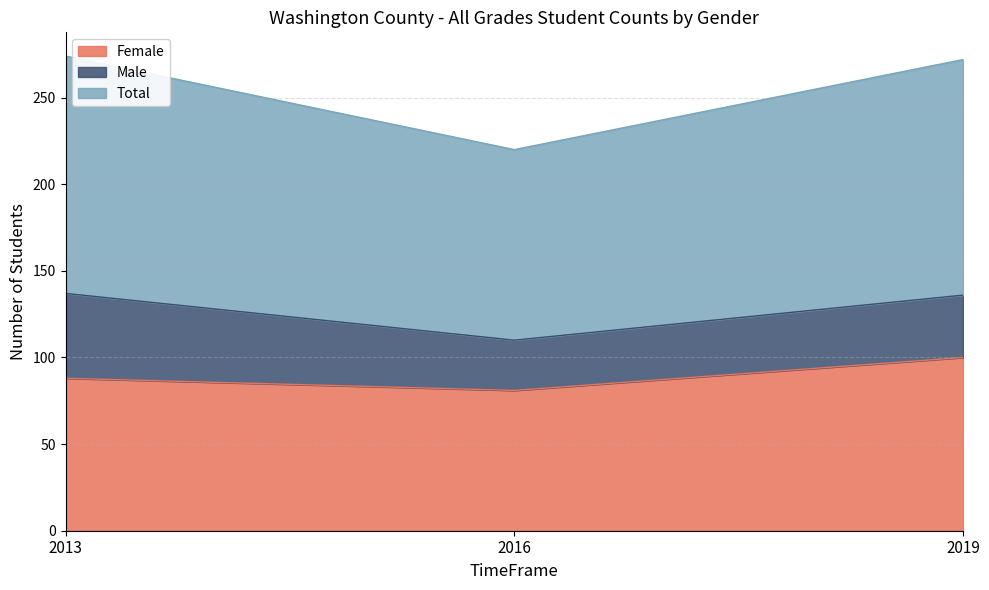

How many lines are shown in the chart?

3